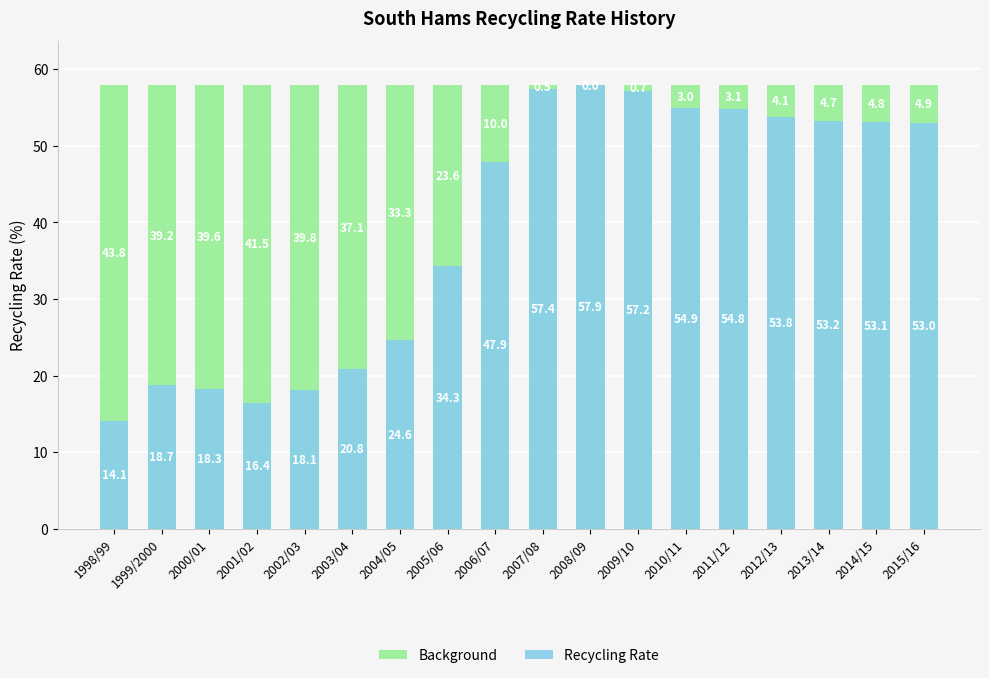

The Background series shows 104.2 at 2005/06. True or false?

False